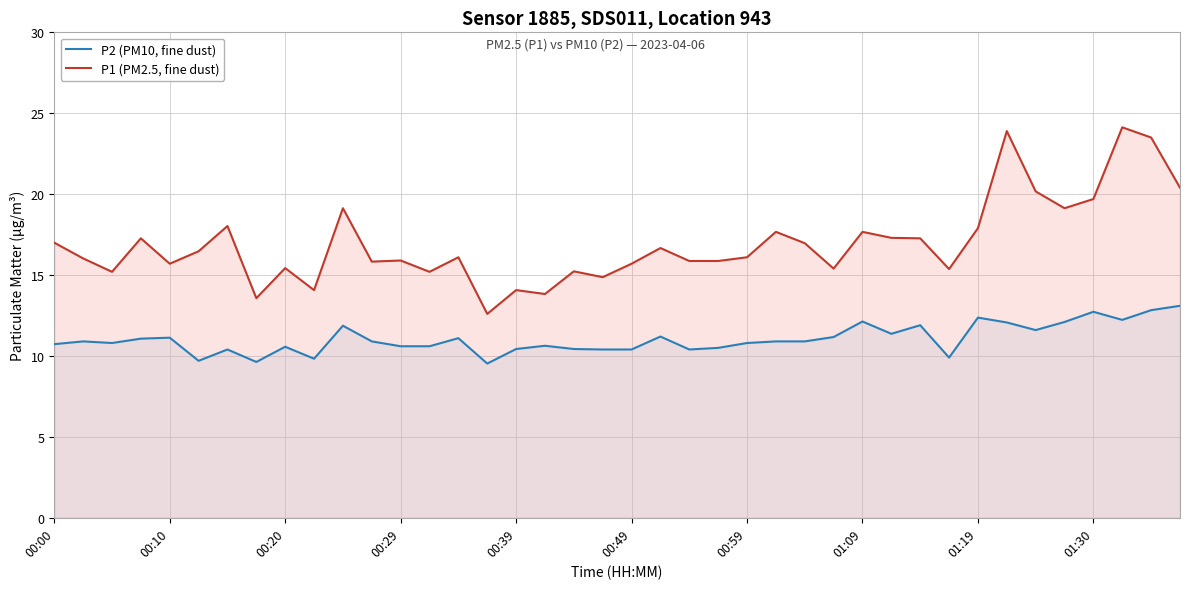

Which series has the largest total across all categories?

P1 (PM2.5, fine dust)